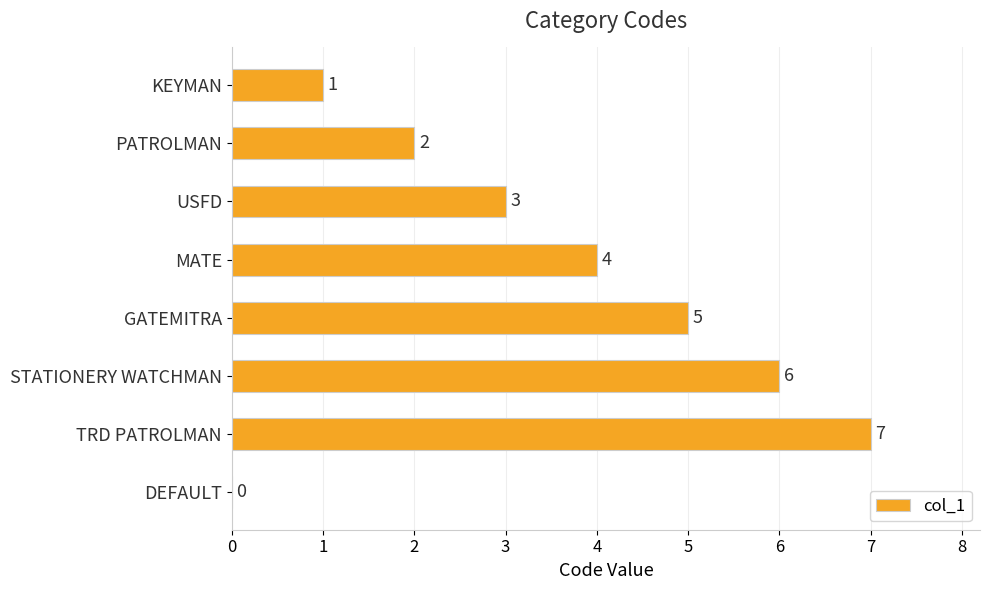

Between DEFAULT and GATEMITRA, which is larger?

GATEMITRA